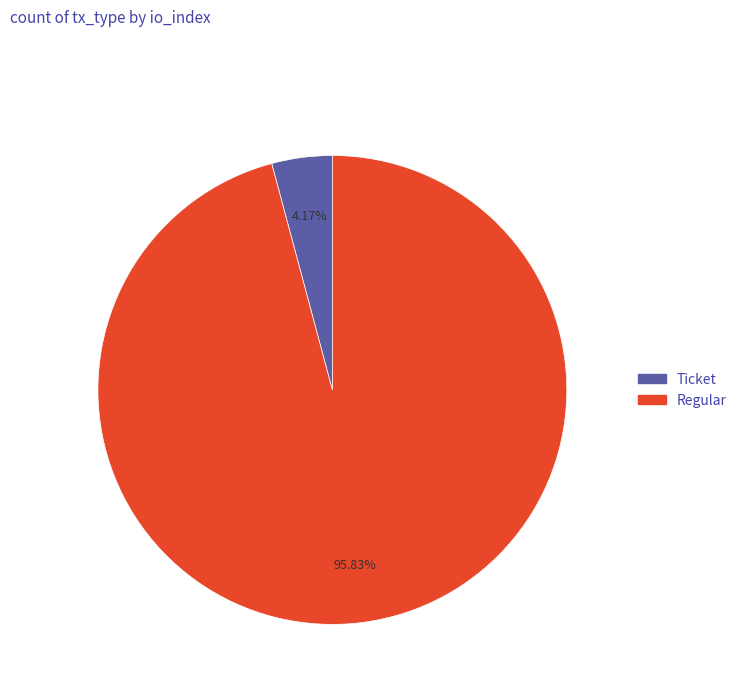

Does any single category account for the majority?

Yes